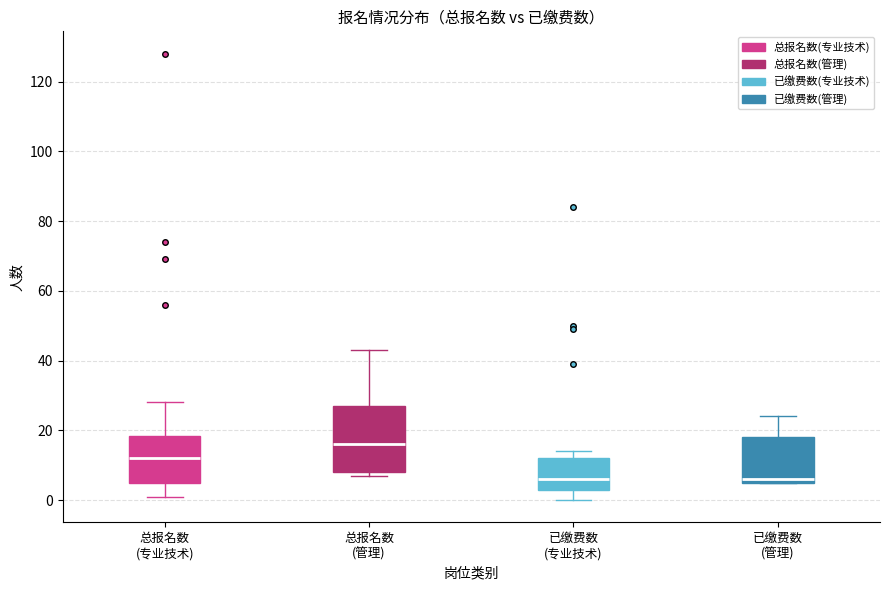

Where does the upper whisker of the box for 总报名数 (管理) end on the y-axis? The values are not printed on the chart, so give them approximately, as read against the axis.

44